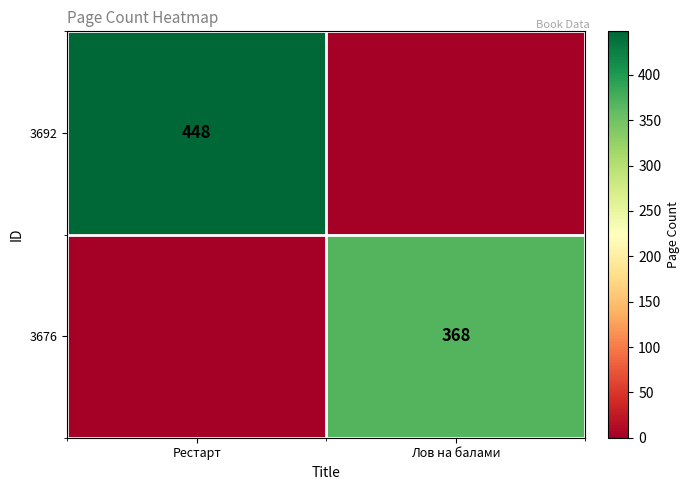

True or false: 3692 has a value of 610 at Рестарт.

False